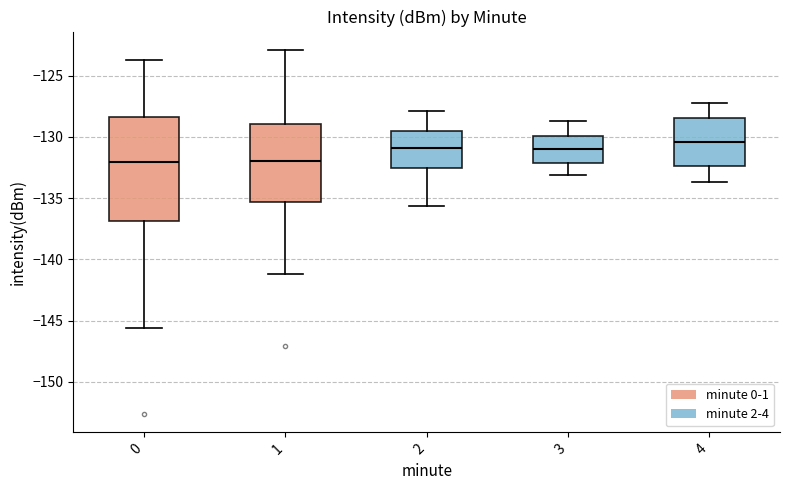

Where does the upper whisker of the box at x = 0 end on the y-axis? The values are not printed on the chart, so give them approximately, as read against the axis.

-123.5